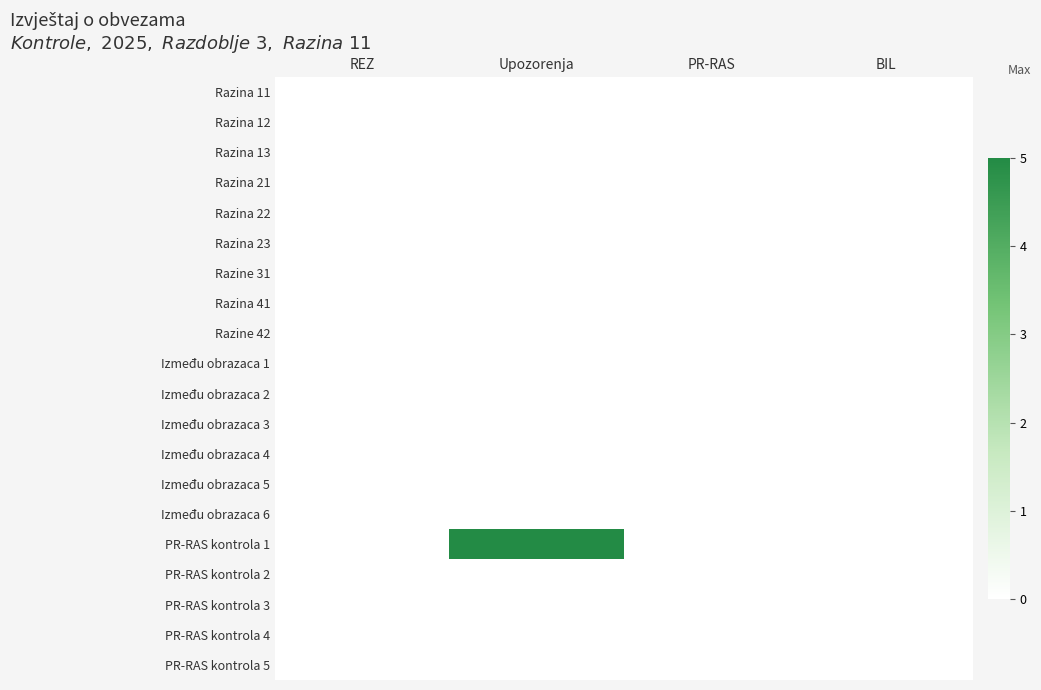

At Upozorenja, list the series in order from smallest to largest.

Razina 11, Razina 12, Razina 13, Razina 21, Razina 22, Razina 23, Razine 31, Razina 41, Razine 42, Između obrazaca 1, Između obrazaca 2, Između obrazaca 3, Između obrazaca 4, Između obrazaca 5, Između obrazaca 6, PR-RAS kontrola 2, PR-RAS kontrola 3, PR-RAS kontrola 4, PR-RAS kontrola 5, PR-RAS kontrola 1